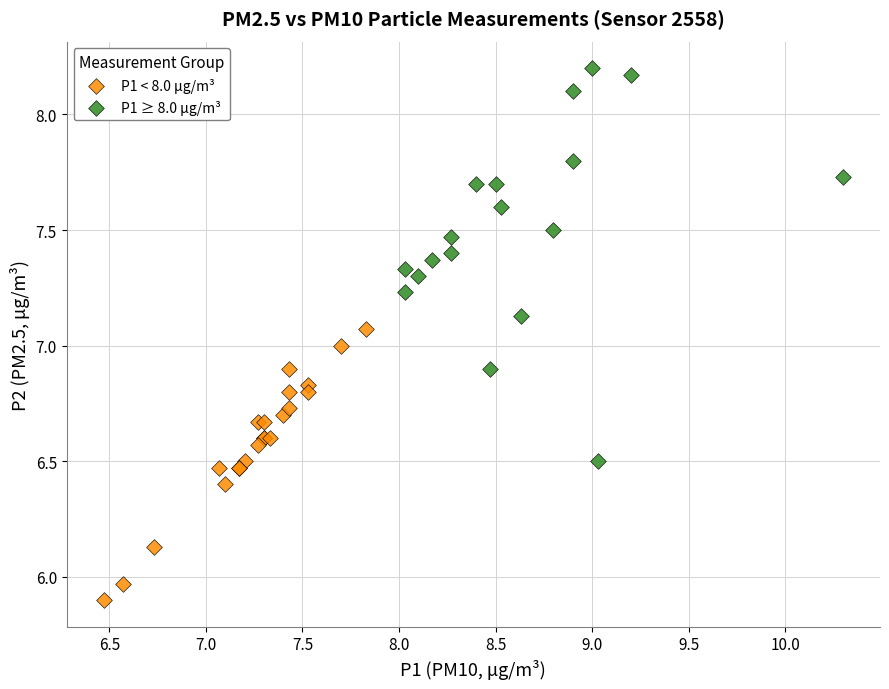

Which series reaches the maximum Y coordinate?

P1 ≥ 8.0 µg/m³